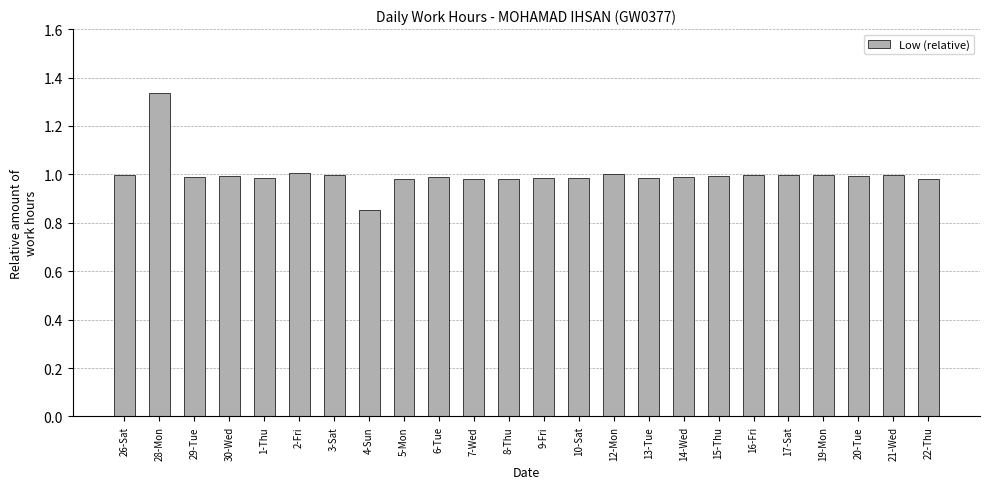

What is the label of the 11th bar from the right?

10-Sat